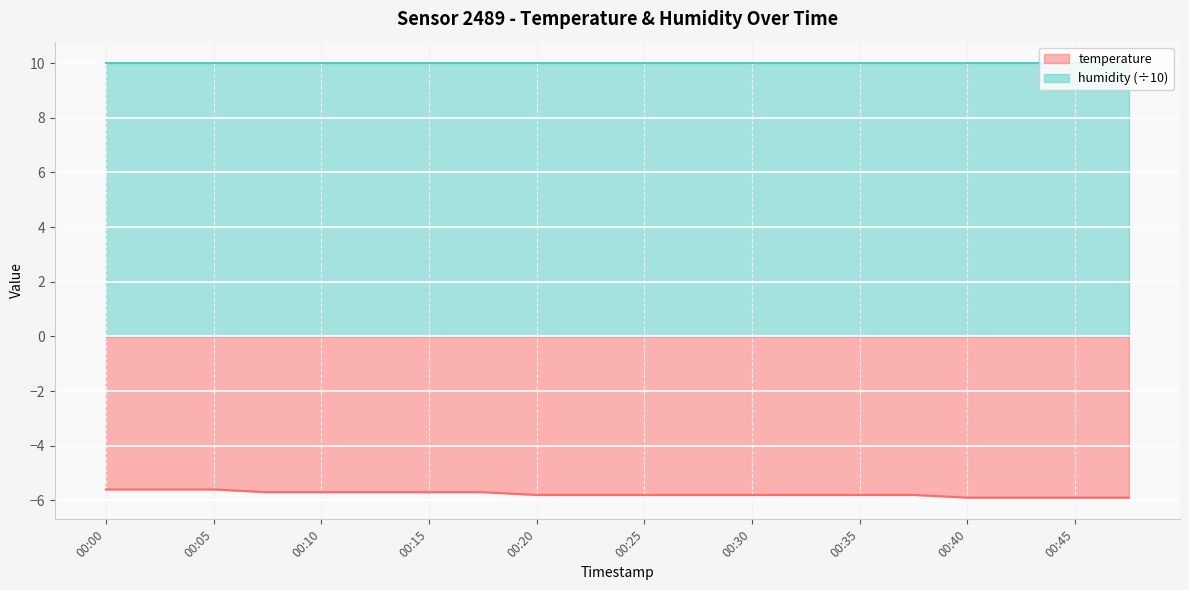

What is the maximum value shown in the chart?

10.0